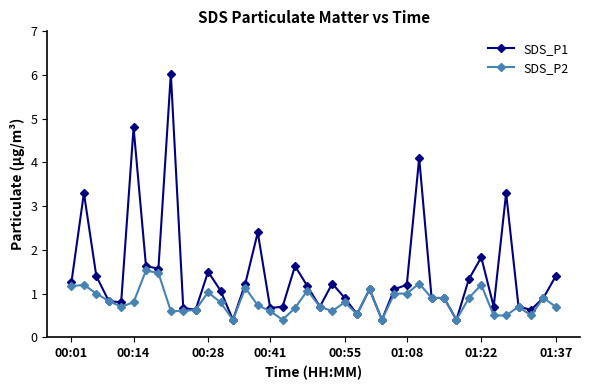

What is the maximum value for SDS_P1?

6.0